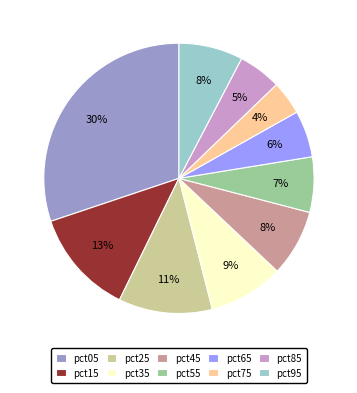

To the nearest percent, what percentage of the pie is pct95?

8%